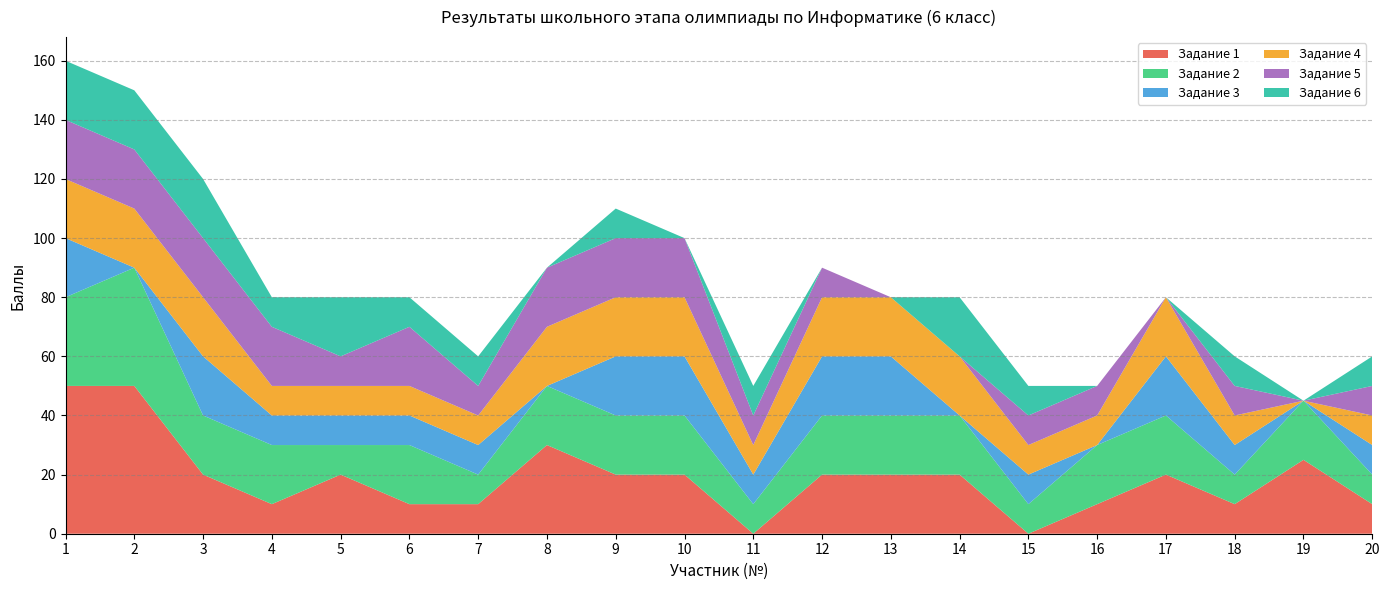

Reading left to right, transcribe all the data shown in this chart.

Задание 1: 1=50	2=50	3=20	4=10	5=20	6=10	7=10	8=30	9=20	10=20	11=0	12=20	13=20	14=20	15=0	16=10	17=20	18=10	19=25	20=10
Задание 2: 1=30	2=40	3=20	4=20	5=10	6=20	7=10	8=20	9=20	10=20	11=10	12=20	13=20	14=20	15=10	16=20	17=20	18=10	19=20	20=10
Задание 3: 1=20	2=0	3=20	4=10	5=10	6=10	7=10	8=0	9=20	10=20	11=10	12=20	13=20	14=0	15=10	16=0	17=20	18=10	19=0	20=10
Задание 4: 1=20	2=20	3=20	4=10	5=10	6=10	7=10	8=20	9=20	10=20	11=10	12=20	13=20	14=20	15=10	16=10	17=20	18=10	19=0	20=10
Задание 5: 1=20	2=20	3=20	4=20	5=10	6=20	7=10	8=20	9=20	10=20	11=10	12=10	13=0	14=0	15=10	16=10	17=0	18=10	19=0	20=10
Задание 6: 1=20	2=20	3=20	4=10	5=20	6=10	7=10	8=0	9=10	10=0	11=10	12=0	13=0	14=20	15=10	16=0	17=0	18=10	19=0	20=10